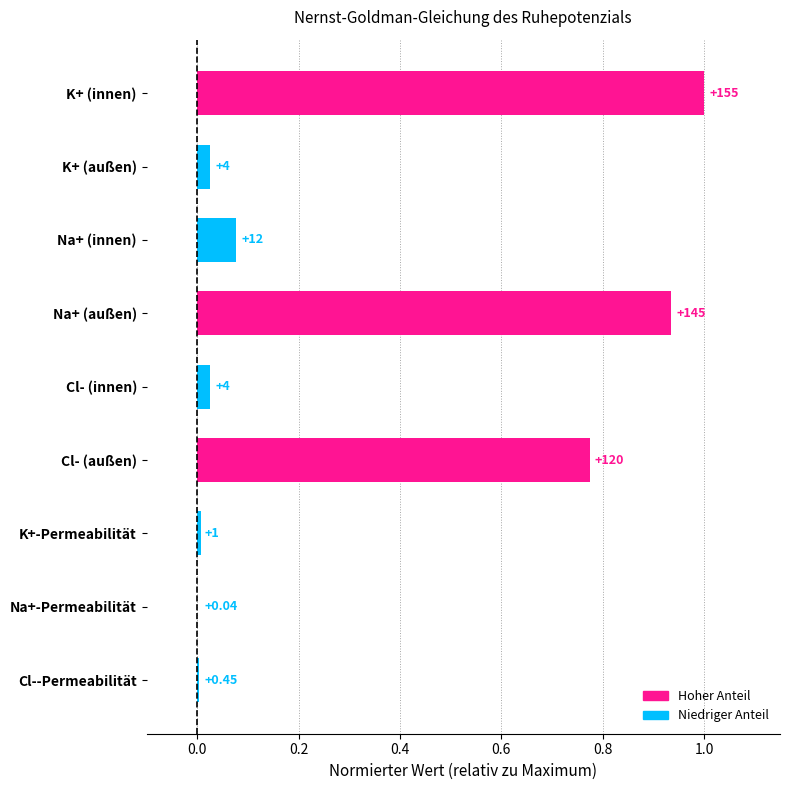

Are the bars horizontal?

Yes